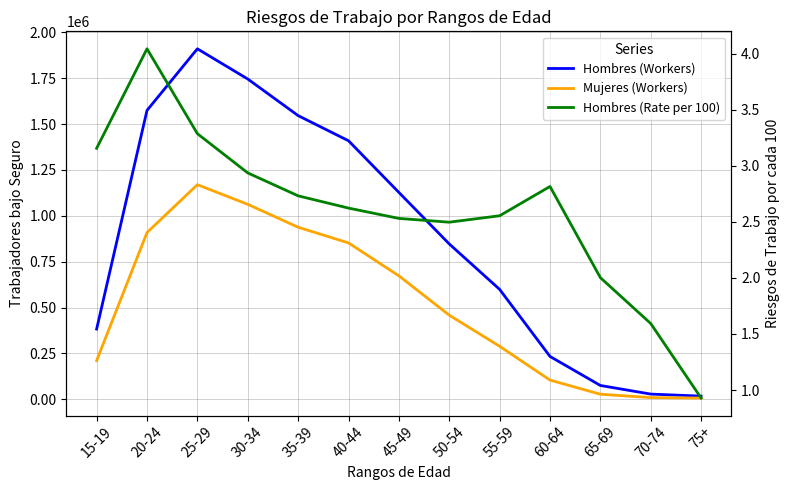

The value of Hombres (Rate per 100) at 30-34 is 2.9. True or false?

True